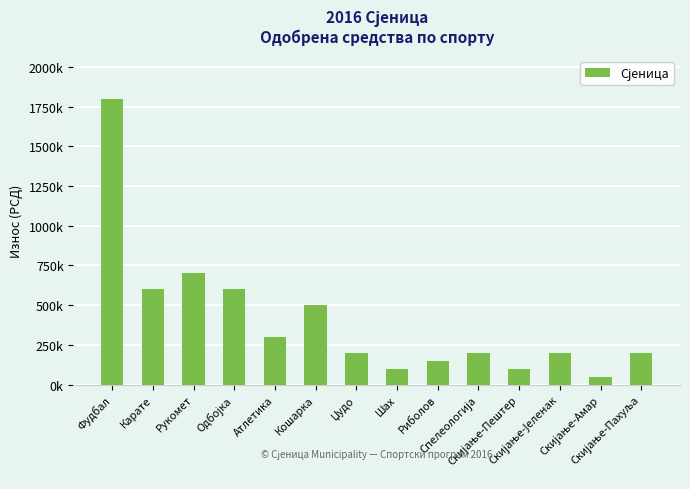

Which has a higher value, Скијање-Јеленак or Карате?

Карате